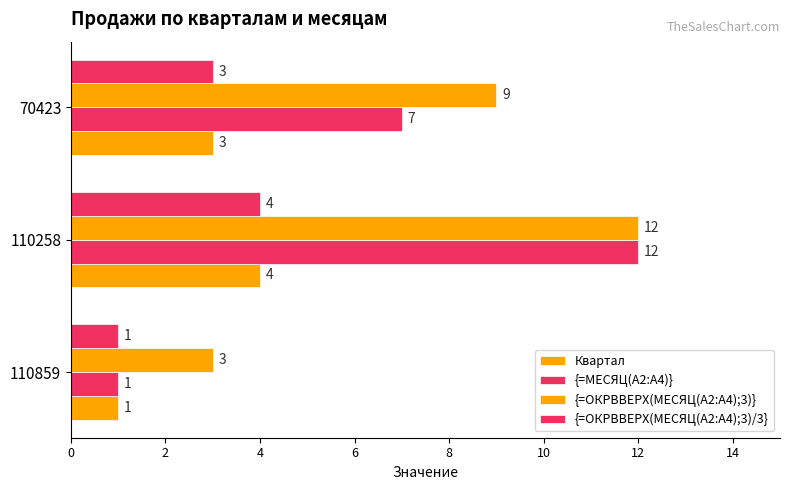

How many distinct data groups are displayed?

4